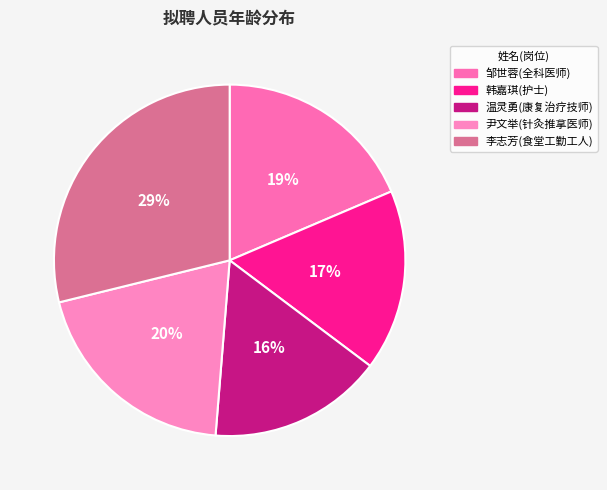

Does any single category account for the majority?

No